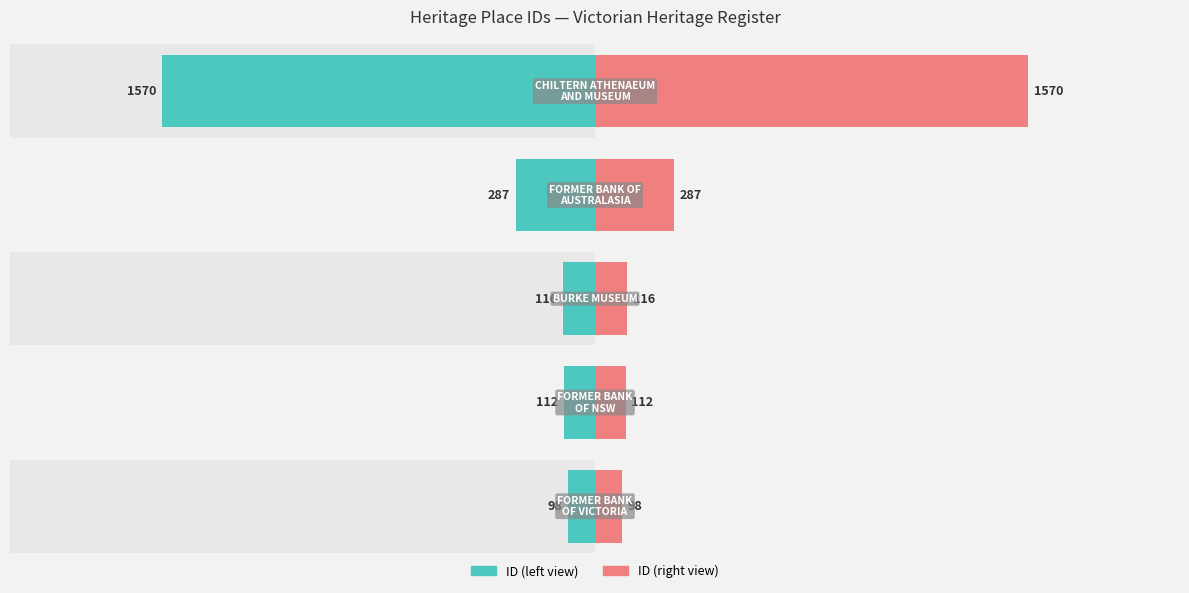

Is the value of ID (left) at 0 greater than the value of ID (right) at 4?

No